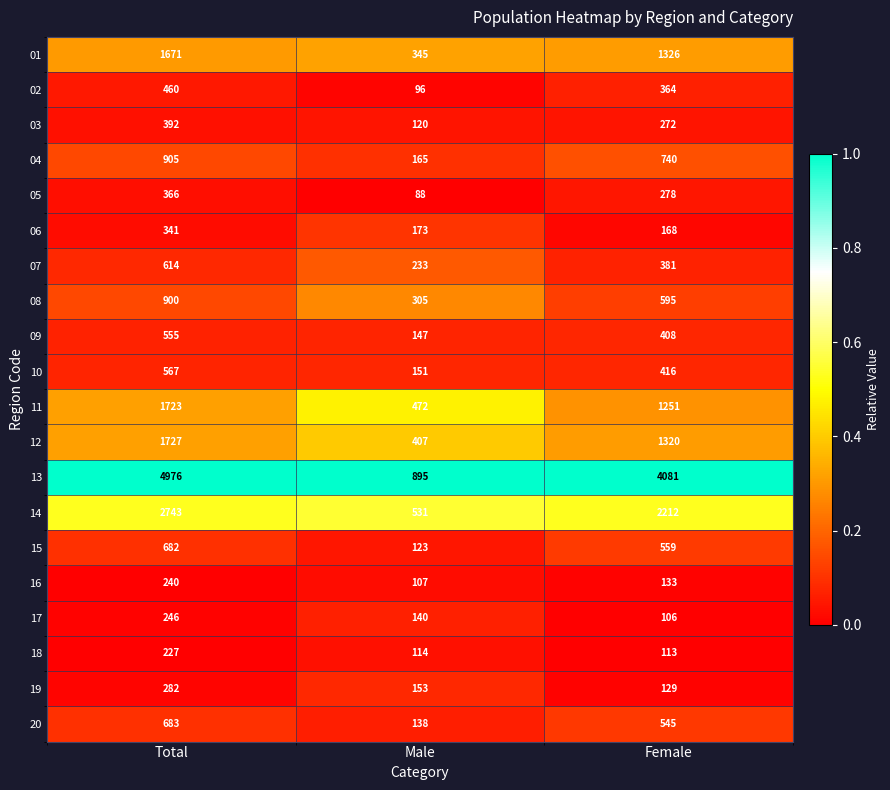

How many 15 values are between 123 and 682?

3